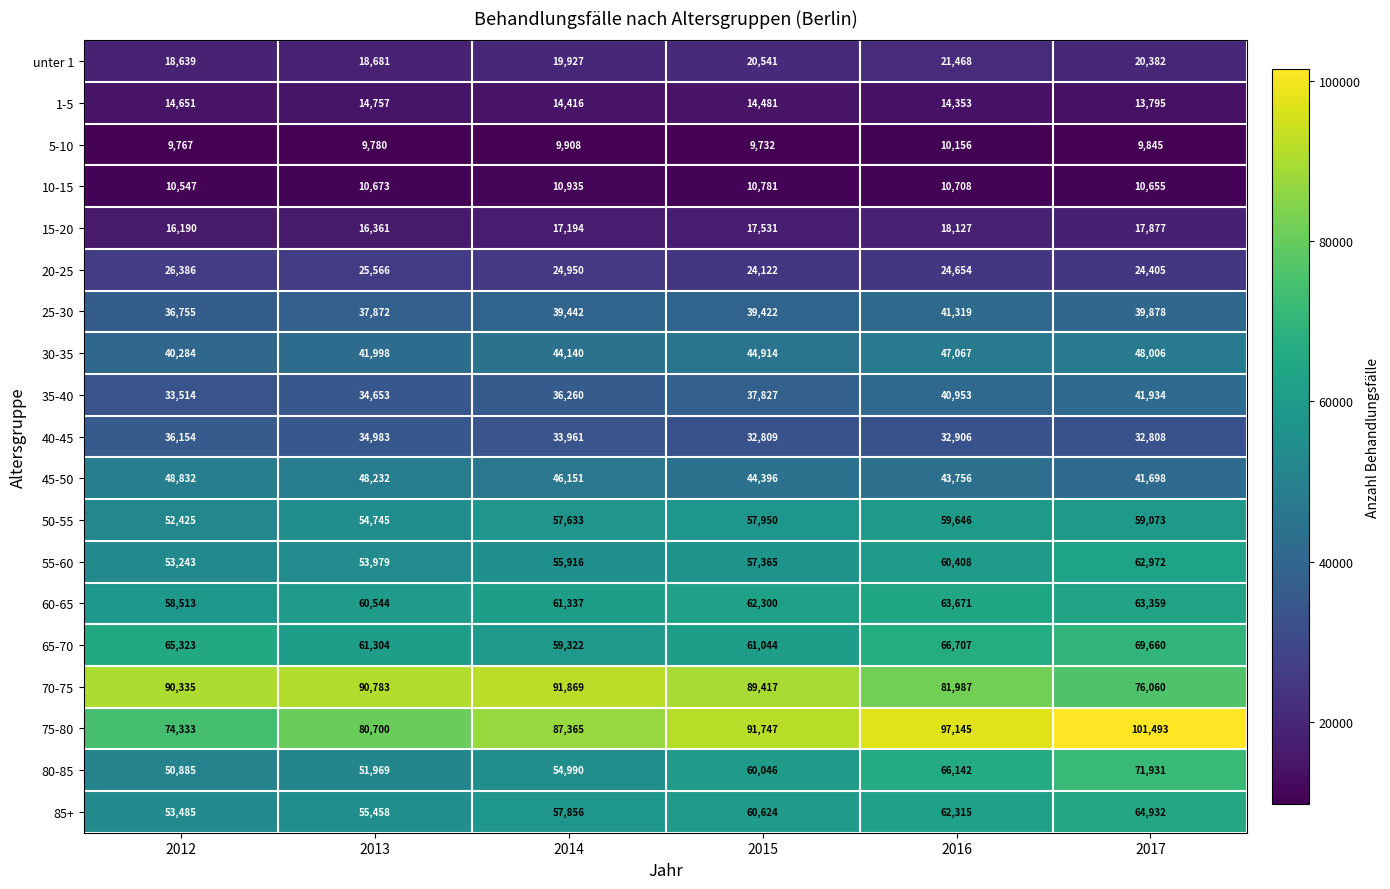

Which series has the largest range (max minus min)?

75-80